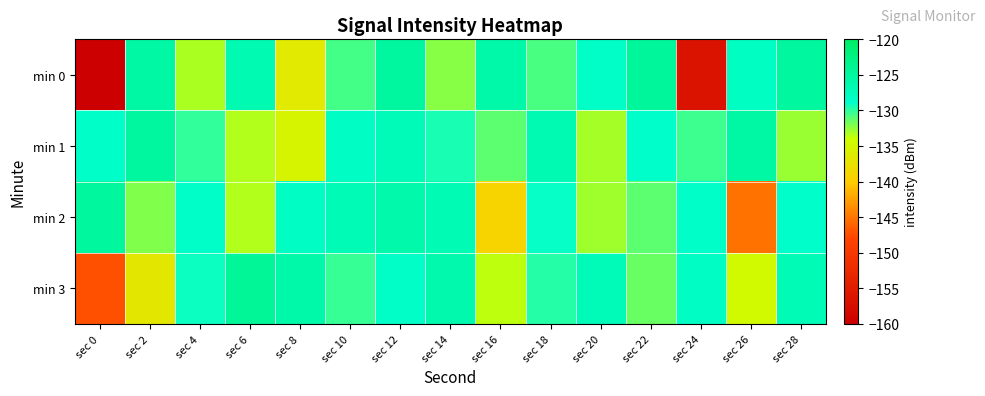

Reading left to right, extract all data points from this chart.

min 0: sec 0=-216.1	sec 2=-125.6	sec 4=-133.3	sec 6=-126.6	sec 8=-136.5	sec 10=-130.6	sec 12=-125.1	sec 14=-132.3	sec 16=-125.8	sec 18=-130.6	sec 20=-128.3	sec 22=-124.6	sec 24=-156.7	sec 26=-128.0	sec 28=-125.1
min 1: sec 0=-128.4	sec 2=-125.1	sec 4=-130.1	sec 6=-133.3	sec 8=-135.3	sec 10=-128.3	sec 12=-127.3	sec 14=-129.5	sec 16=-131.2	sec 18=-126.7	sec 20=-133.1	sec 22=-128.9	sec 24=-130.4	sec 26=-125.6	sec 28=-132.8
min 2: sec 0=-124.9	sec 2=-132.2	sec 4=-128.5	sec 6=-133.4	sec 8=-128.3	sec 10=-126.9	sec 12=-126.1	sec 14=-126.7	sec 16=-139.2	sec 18=-129.0	sec 20=-132.9	sec 22=-131.2	sec 24=-128.6	sec 26=-145.2	sec 28=-128.6
min 3: sec 0=-147.3	sec 2=-136.8	sec 4=-129.1	sec 6=-124.3	sec 8=-125.9	sec 10=-130.2	sec 12=-128.4	sec 14=-126.1	sec 16=-133.7	sec 18=-129.8	sec 20=-127.3	sec 22=-131.5	sec 24=-128.2	sec 26=-134.6	sec 28=-126.9